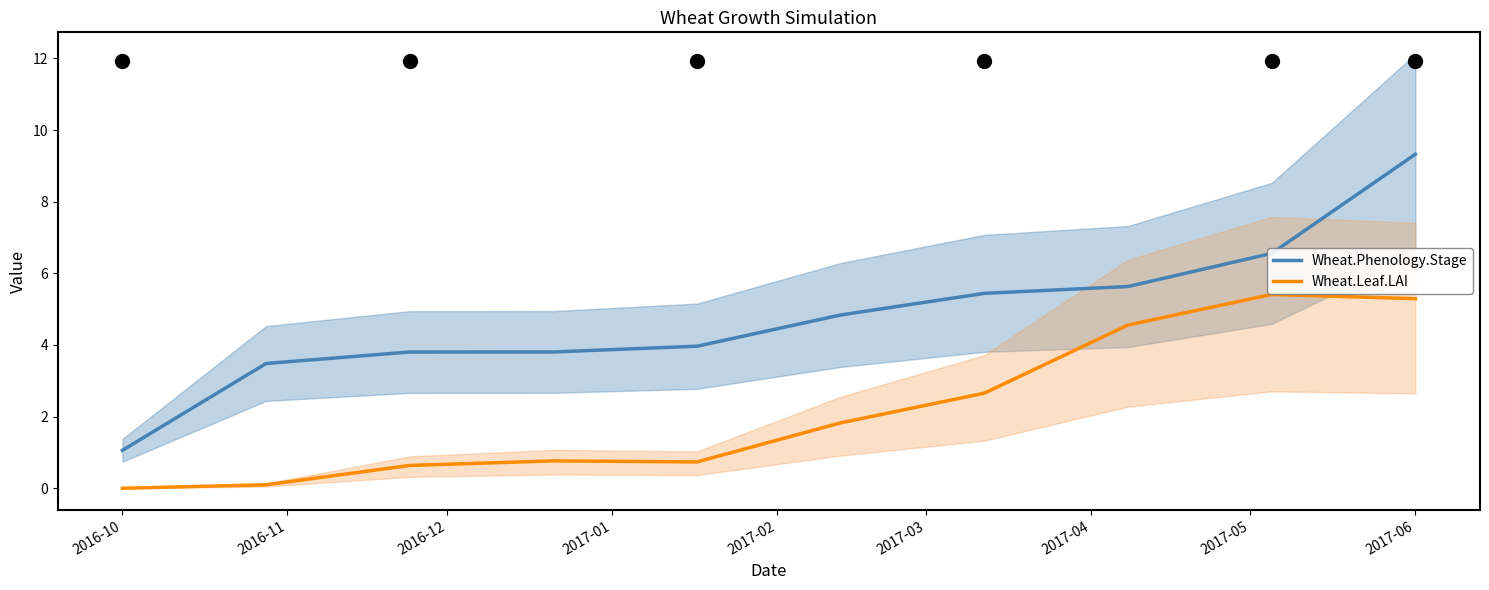

How many values in the Wheat.Leaf.LAI series are below 1?

5